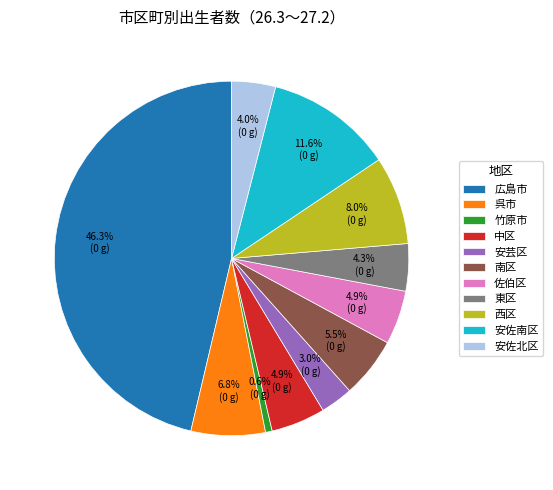

Which has a higher value, 佐伯区 or 安芸区?

佐伯区